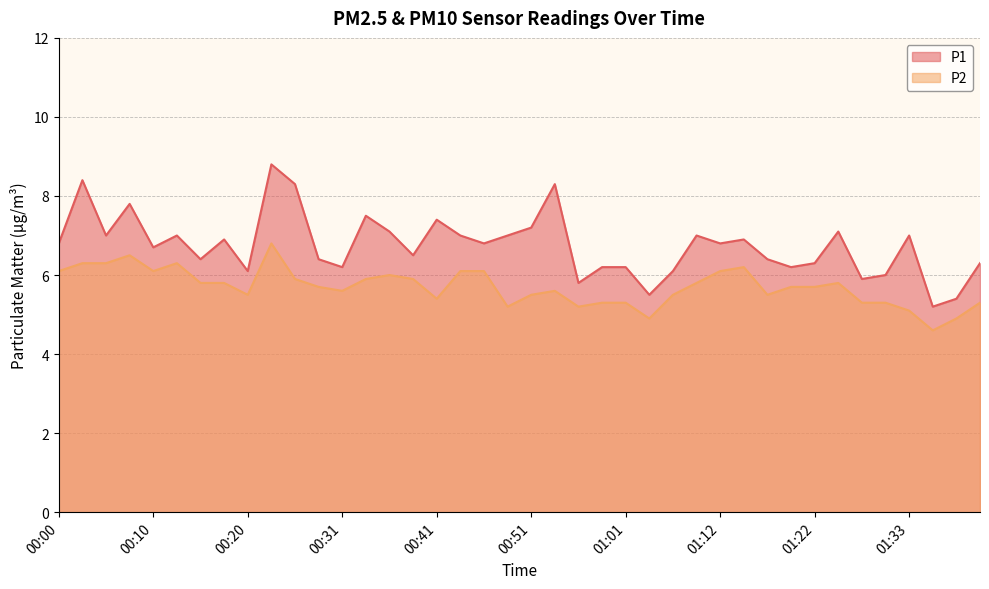

What is the difference between the maximum and second lowest values in the P1 series?

3.4